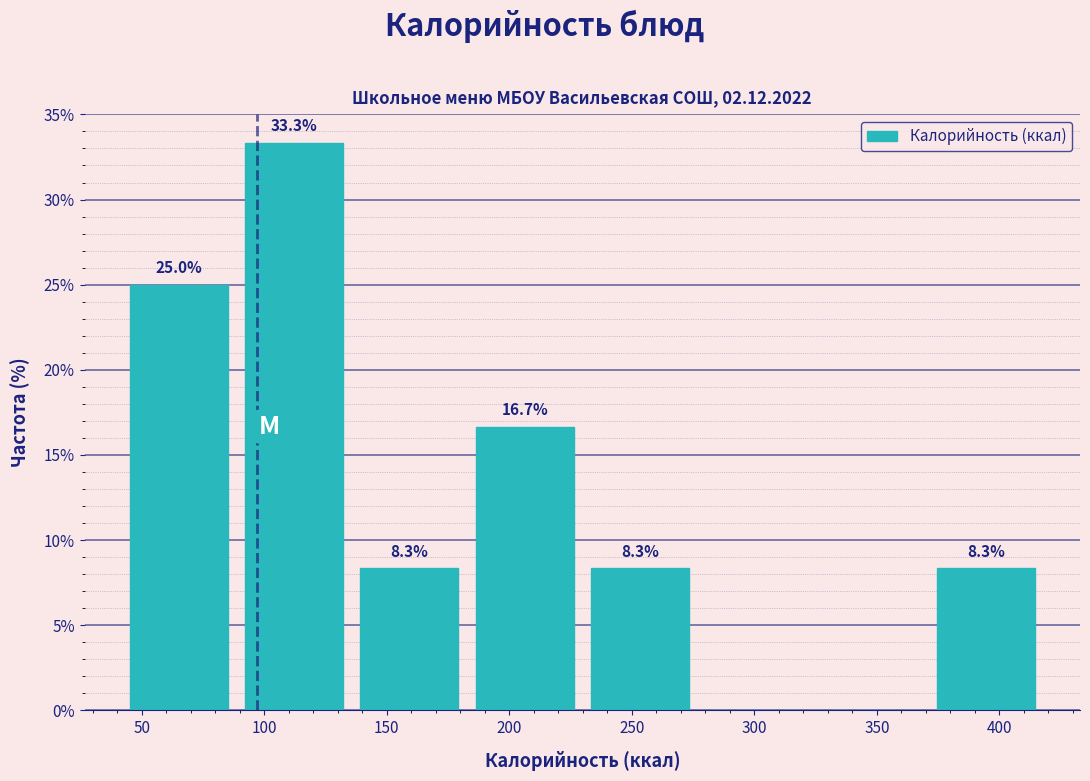

Which range on the x-axis has the tallest bar?

90 to 135